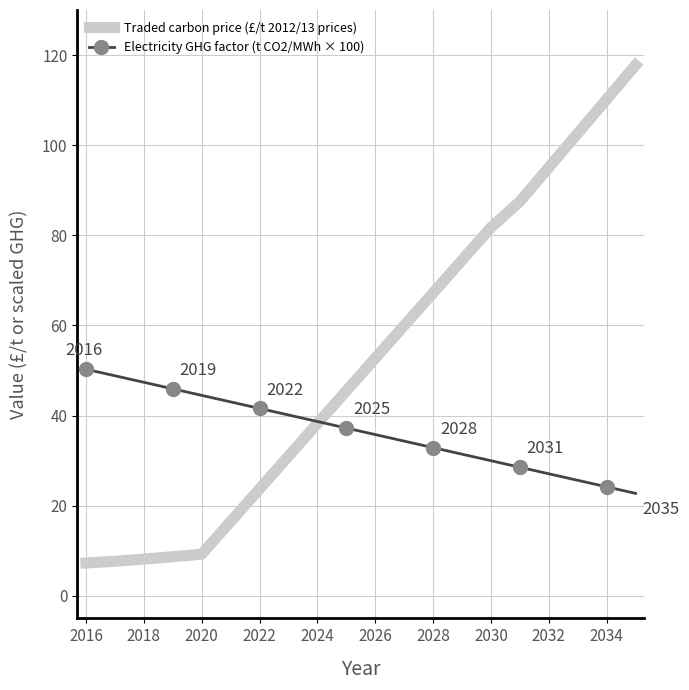

Which series has the widest spread of values?

Traded carbon price (£/t 2012/13 prices)